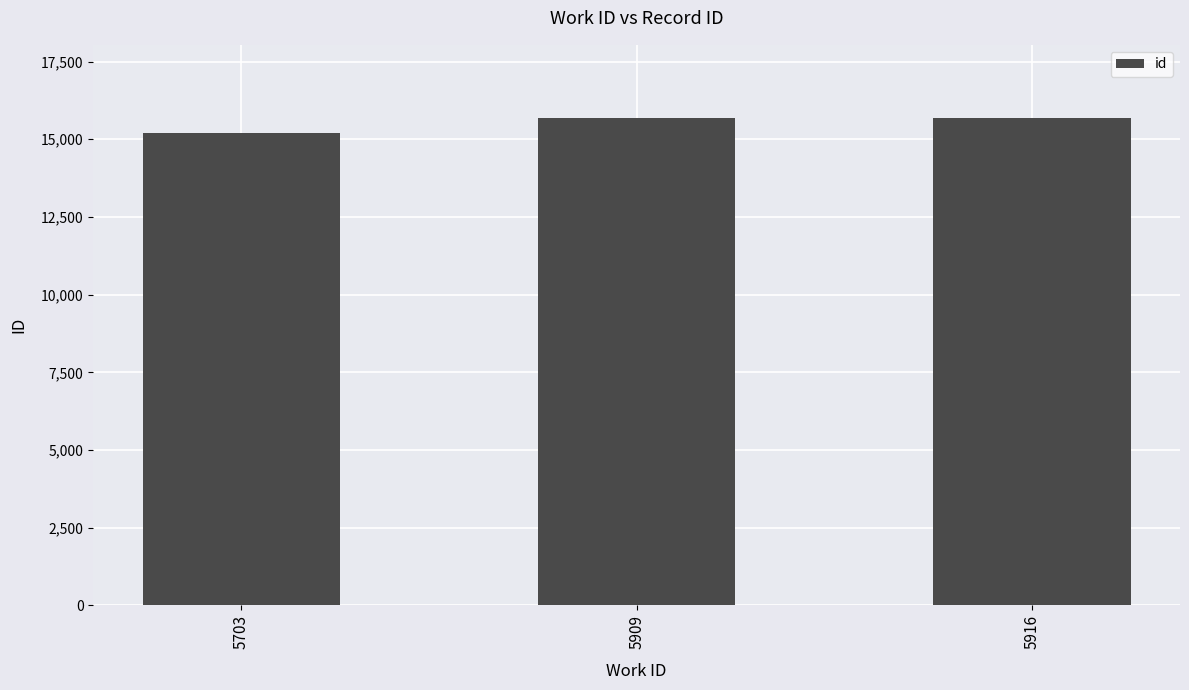

What is the difference between the values at 5909 and 5703?

473